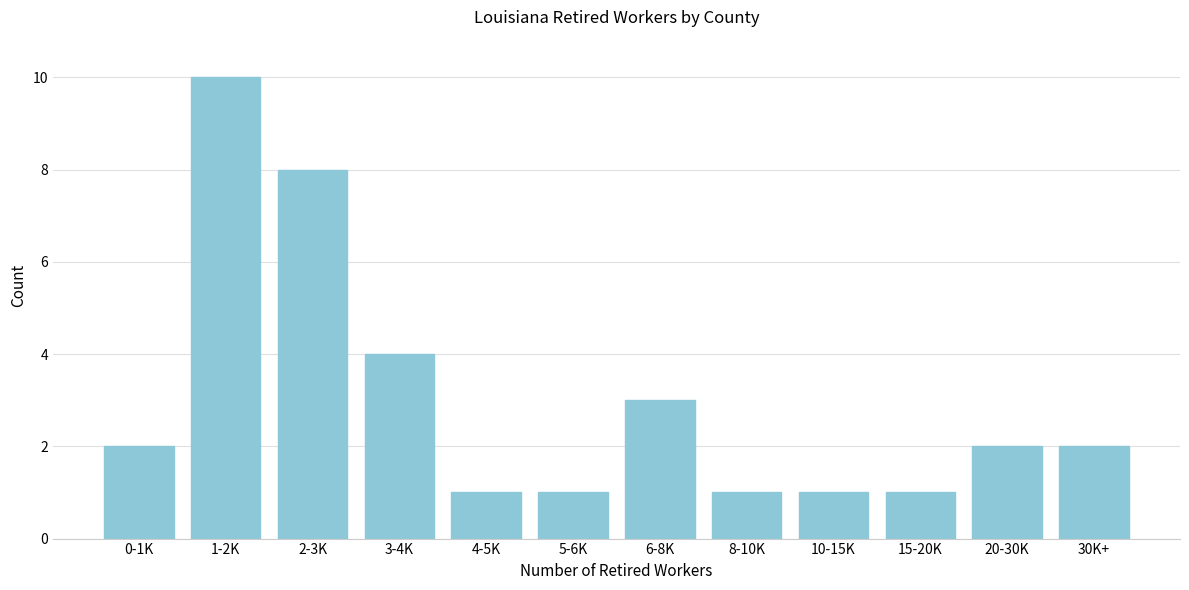

Reading right to left, extract all data points from this chart.

30K+=2	20-30K=2	15-20K=1	10-15K=1	8-10K=1	6-8K=3	5-6K=1	4-5K=1	3-4K=4	2-3K=8	1-2K=10	0-1K=2